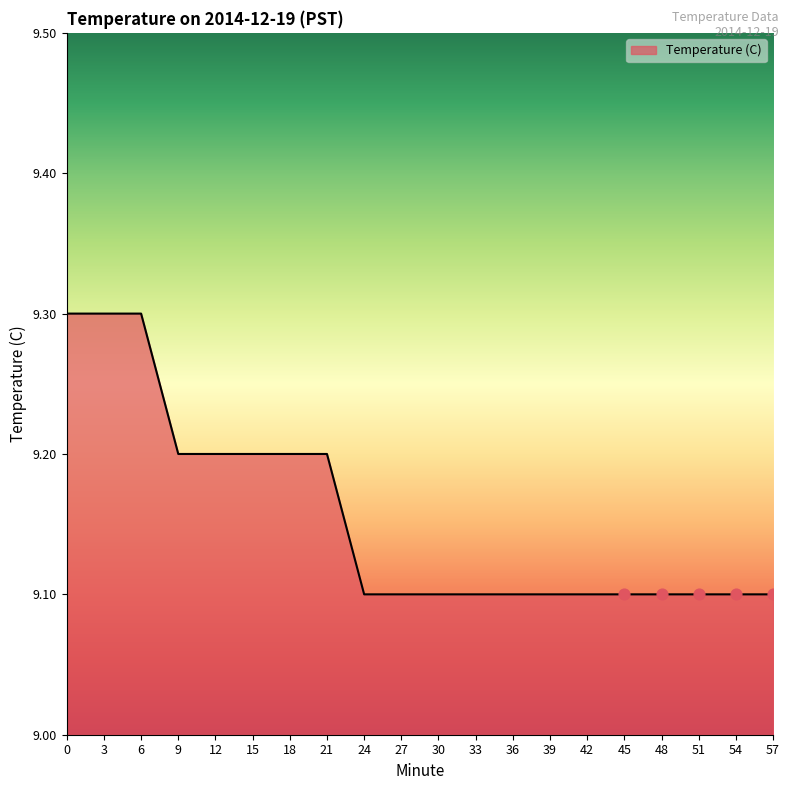

What is the change in value from 12 to 45?

-0.1